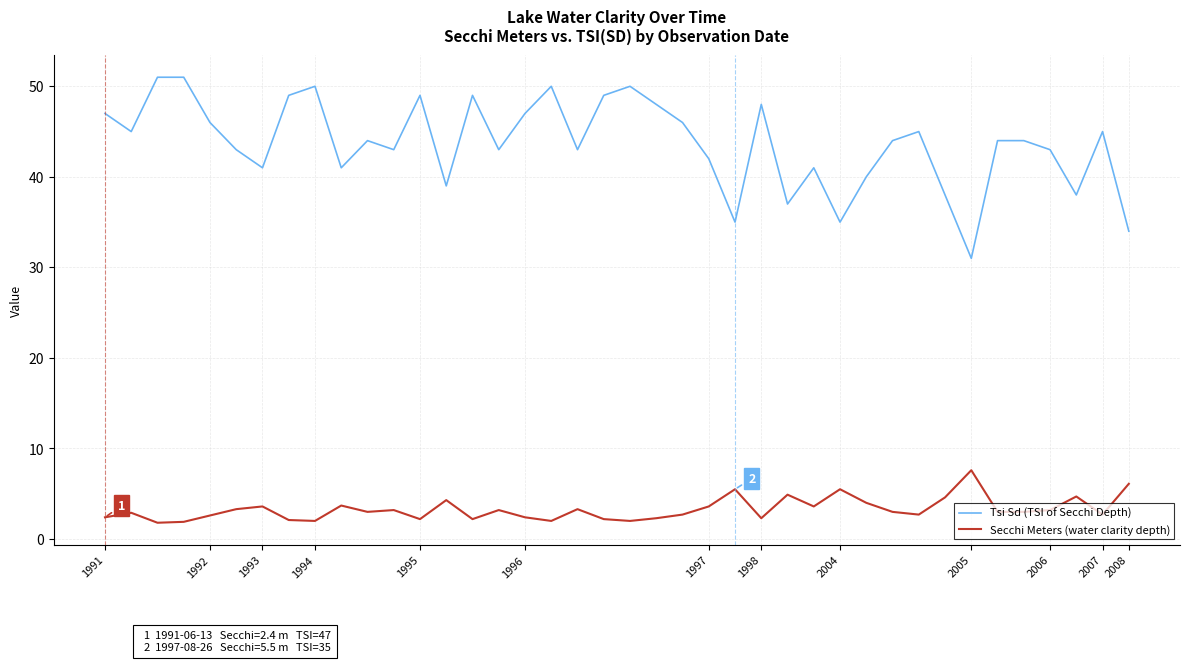

Rank the series by their maximum value, from lowest to highest.

Secchi Meters (water clarity depth), Tsi Sd (TSI of Secchi Depth)